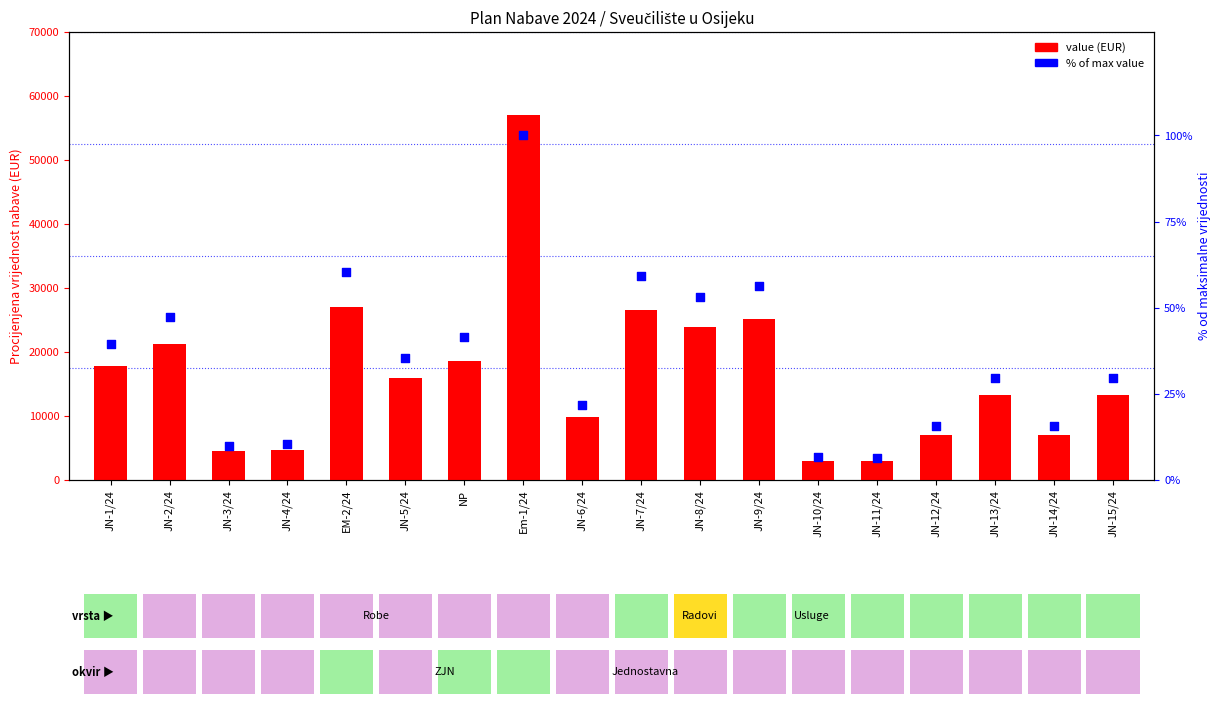

What is the total value across all series at JN-5/24?

15961.5